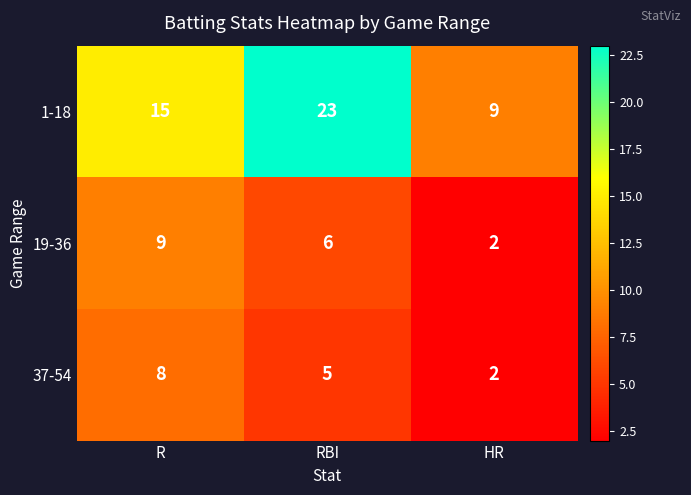

Reading right to left, extract all data points from this chart.

1-18: HR=9	RBI=23	R=15
19-36: HR=2	RBI=6	R=9
37-54: HR=2	RBI=5	R=8